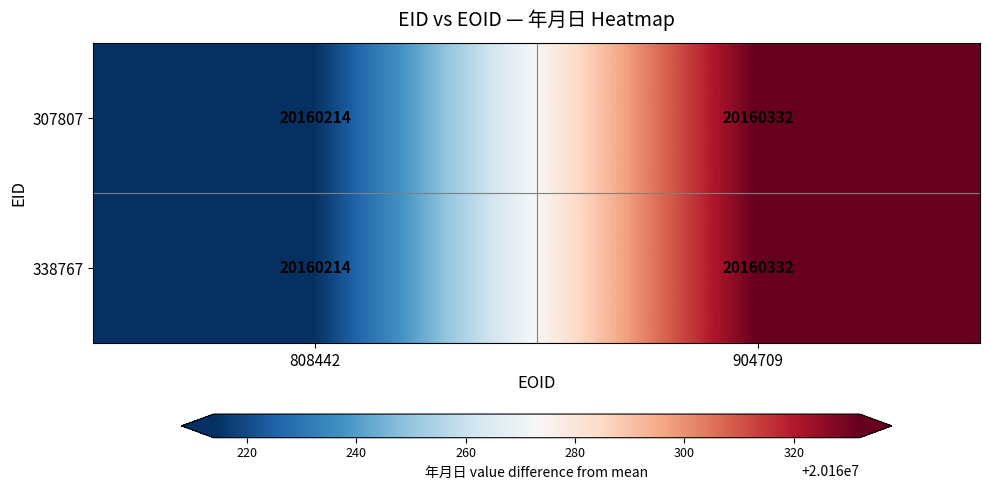

What is the difference between the 338767 values at 808442 and 904709?

118